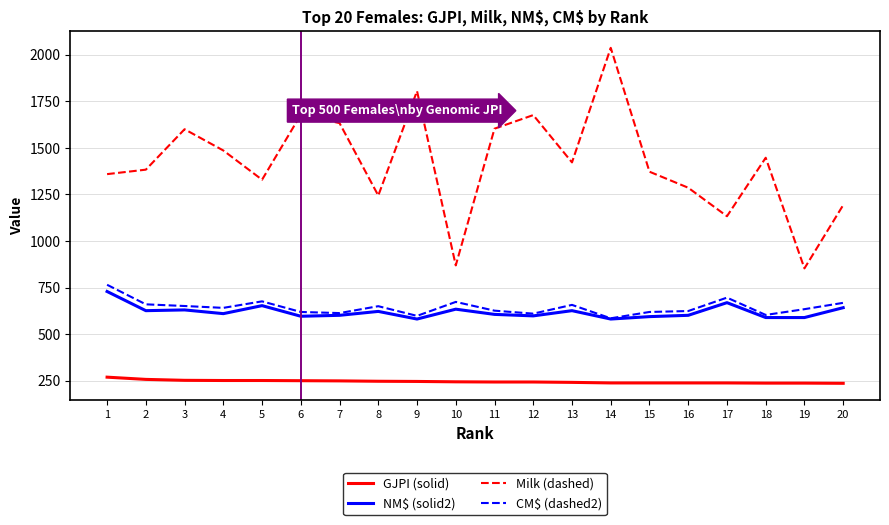

What is the spread (max minus min) of values at 6?

1428